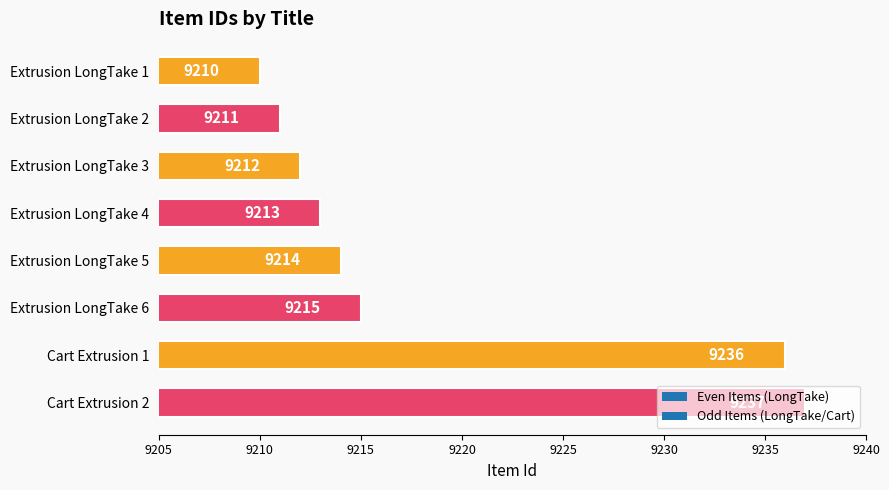

Where is the data nearest to the value 9223?

Extrusion LongTake 6